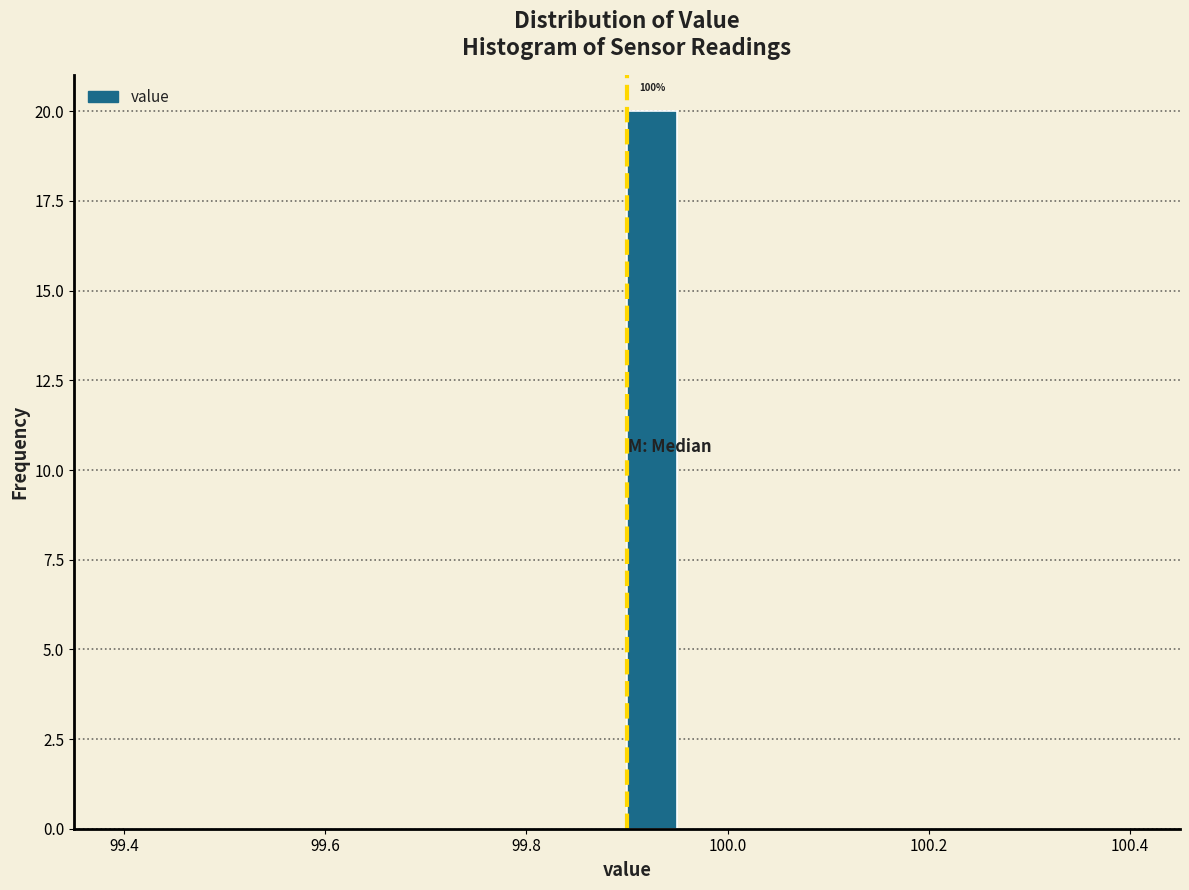

Around what value on the x-axis is the tallest bar? Give the approximate position of its centre, as read against the axis.

99.92